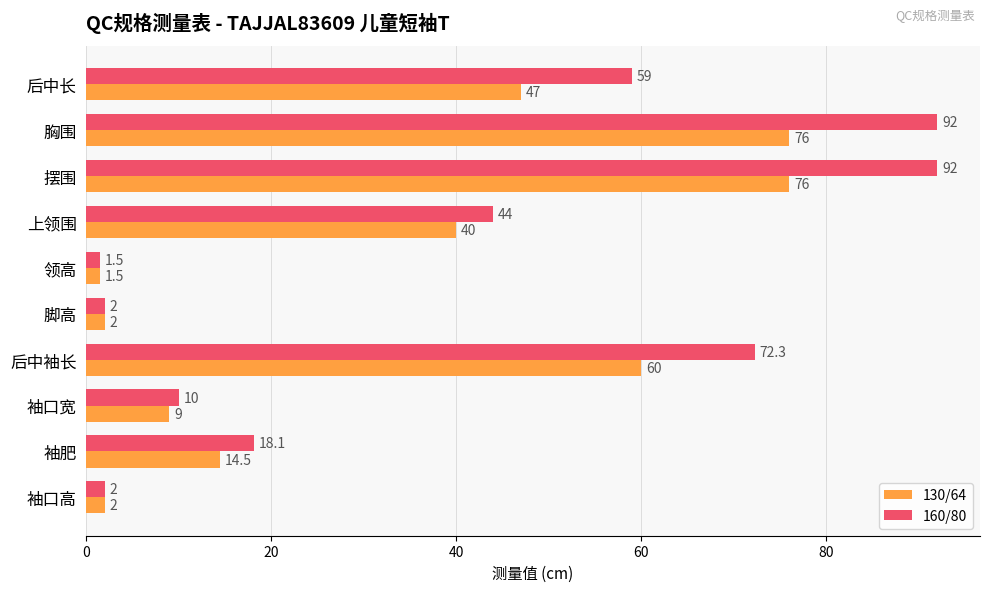

What is the average value of the 130/64 series?

32.8